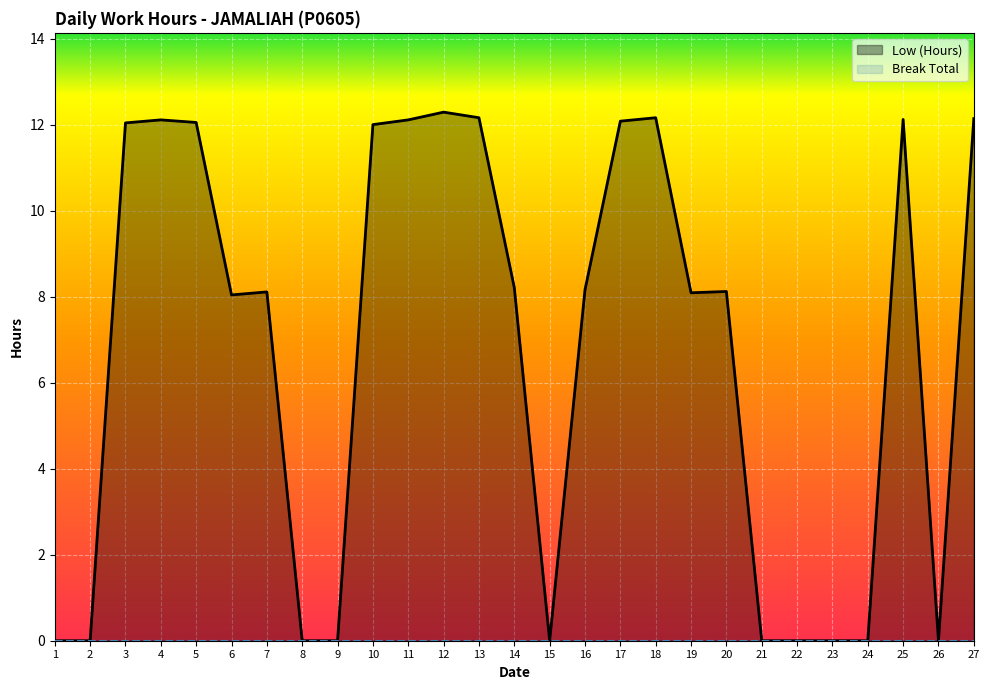

The chart shows a value of 0.0 at 2. True or false?

True